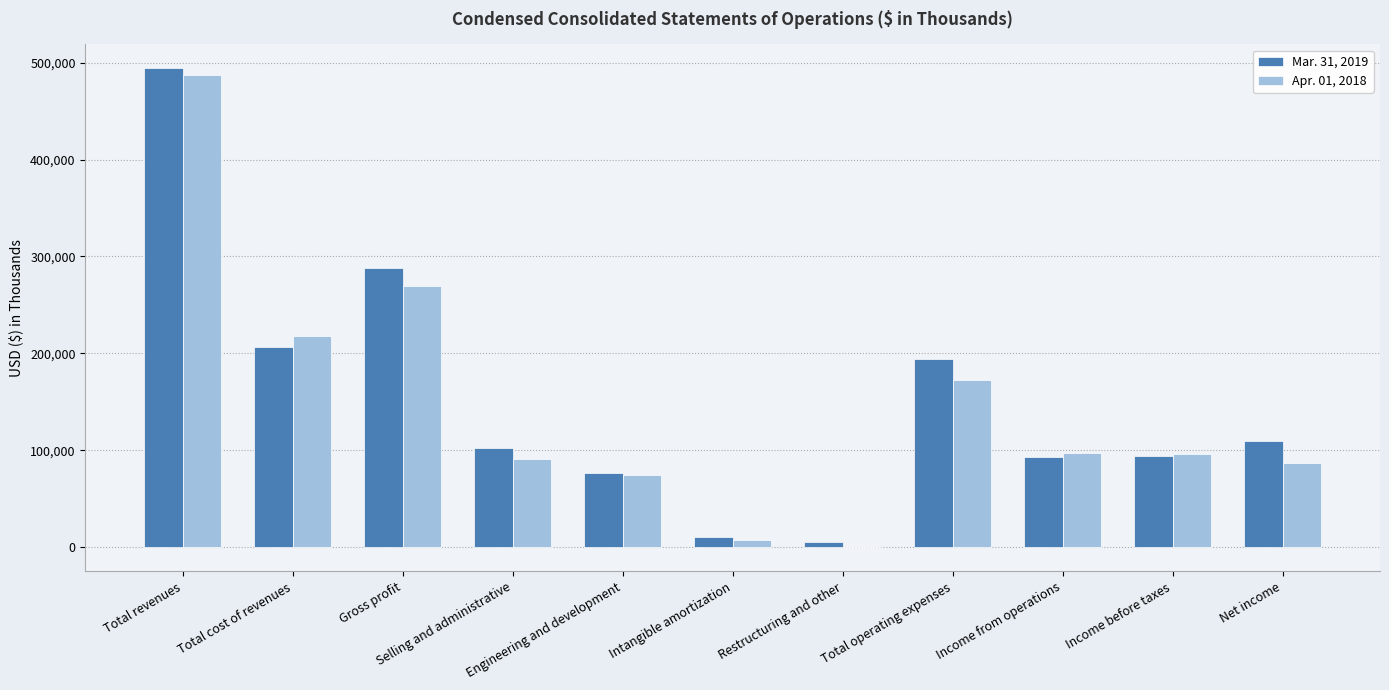

Between Total revenues and Restructuring and other, which series saw the biggest shift?

Mar. 31, 2019